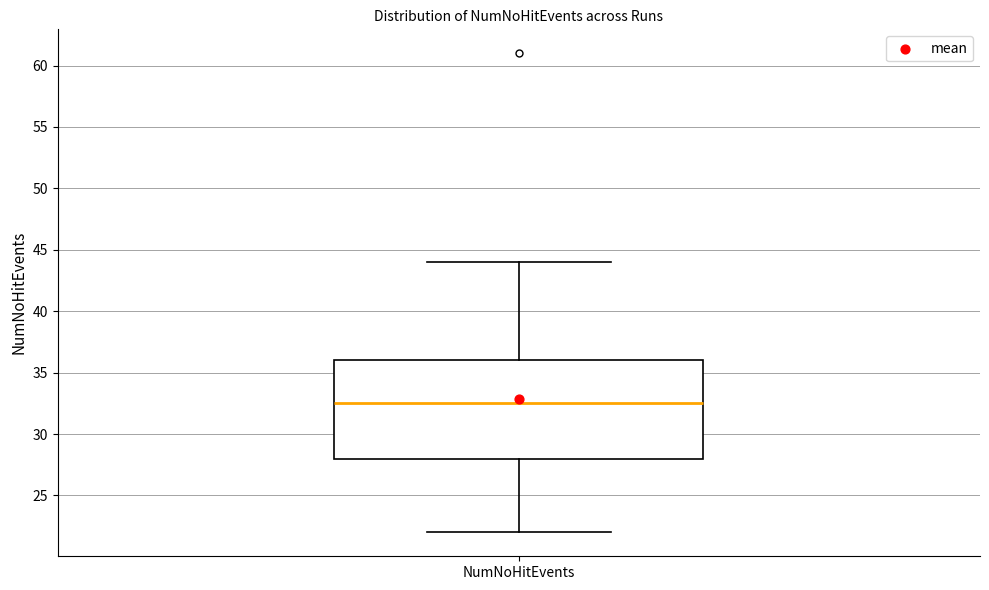

Read this box plot against the y-axis: the position of the median line, the range covered by the box, and the ends of both whiskers. The values are not printed on the chart, so give them approximately, as read against the axis.

median 32.5, box 28.0 to 36.0, whiskers 22.0 to 44.0